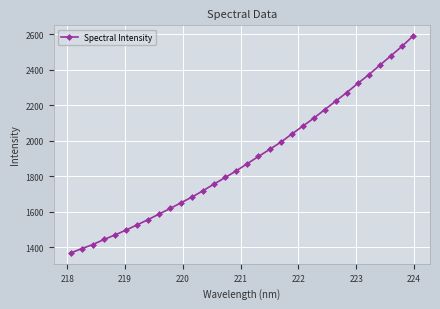

True or false: the data has more than 1 interior local peaks.

False